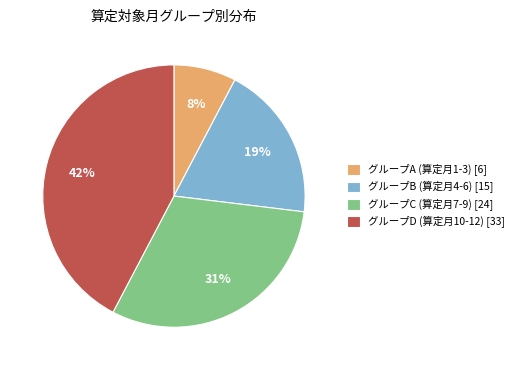

How many slices are in this pie chart?

4